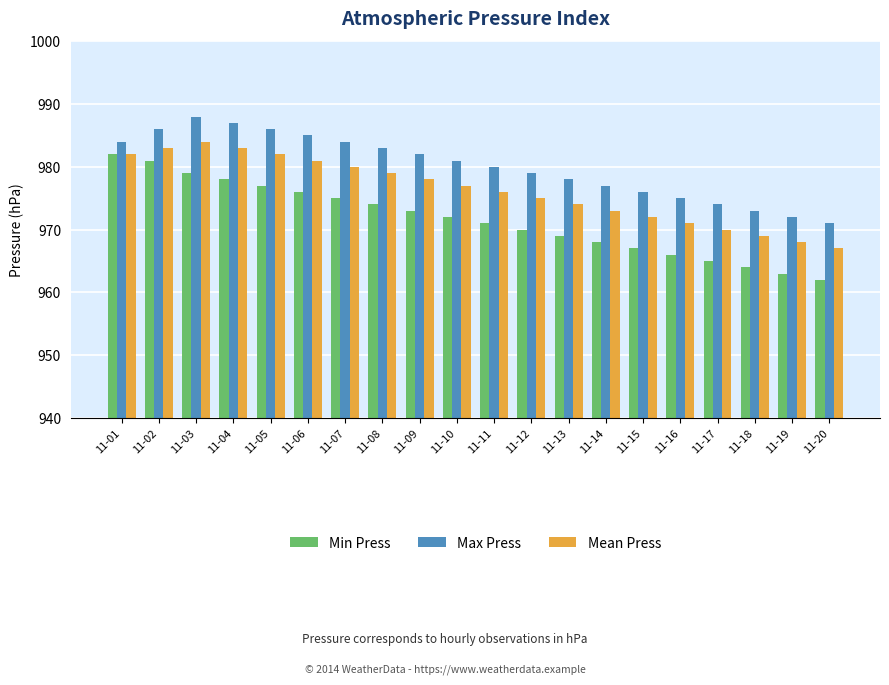

How many groups of bars are there?

20